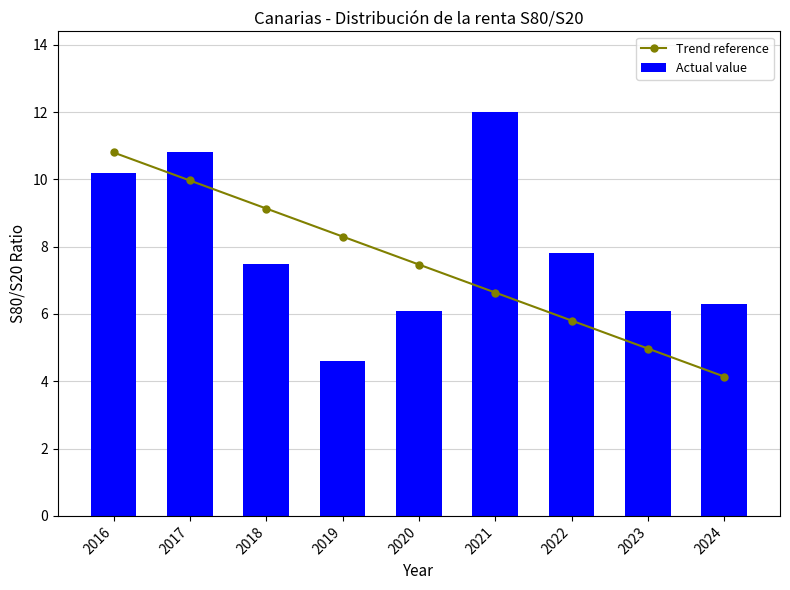

The value of Trend reference at 2016 is 10.8. True or false?

True